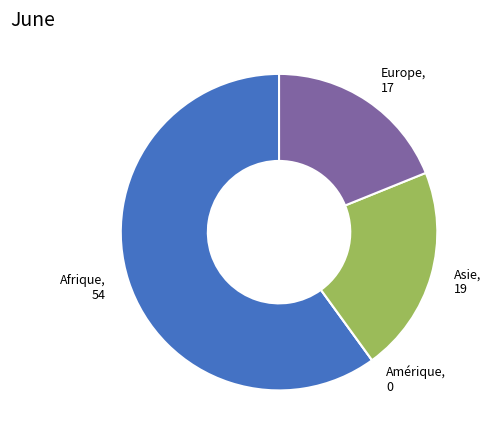

Which has a higher value, Afrique, 54 or Asie, 19?

Afrique, 54